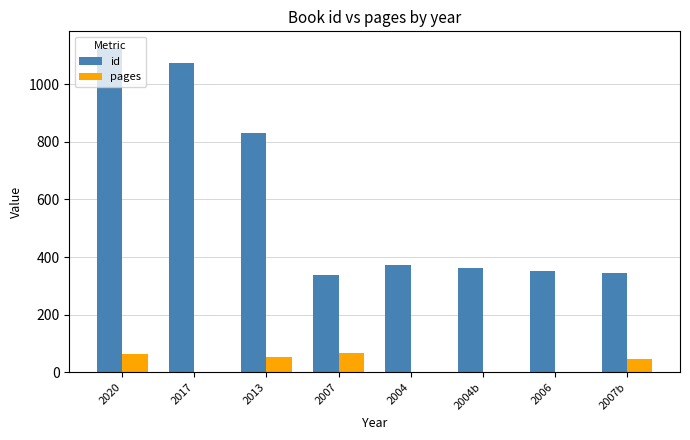

At which category is the sum across all series the highest?

2020